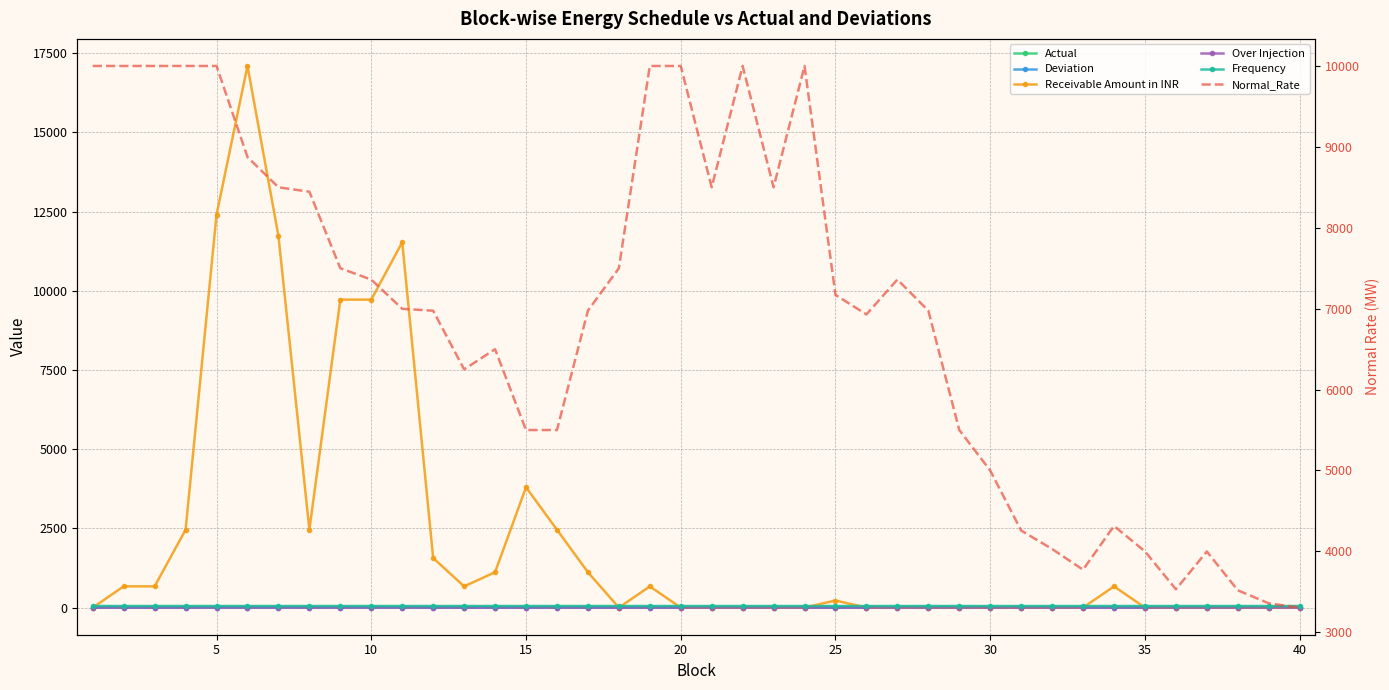

True or false: Deviation and Over Injection intersect in this chart.

False